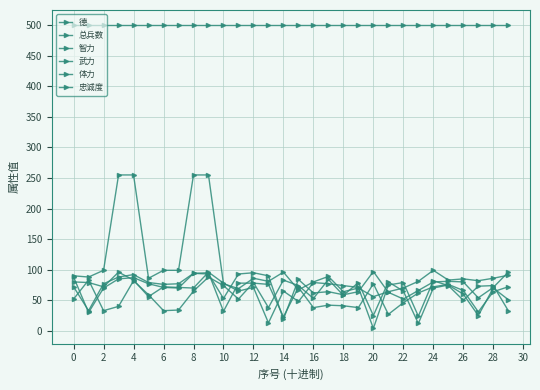

At which category does 智力 reach its first local peak?

4